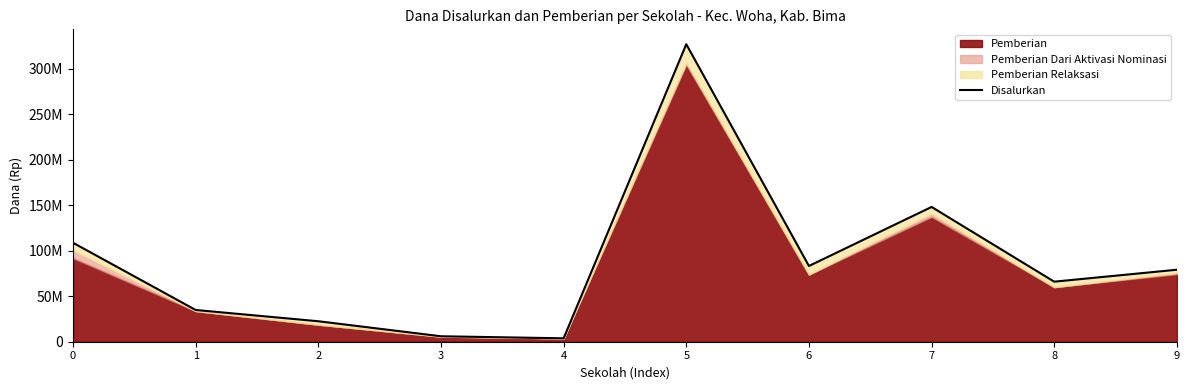

Reading right to left, transcribe all the data shown in this chart.

9=79125000	8=66000000	7=148125000	6=83250000	5=327000000	4=3750000	3=6000000	2=22500000	1=34875000	0=108750000